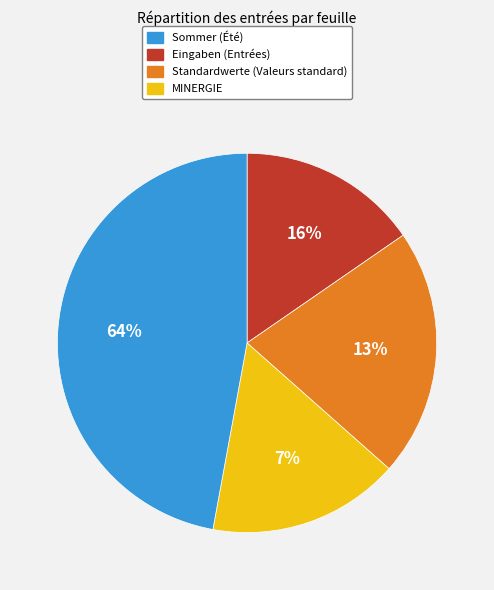

Is it true that Standardwerte is 22% of the pie?

False